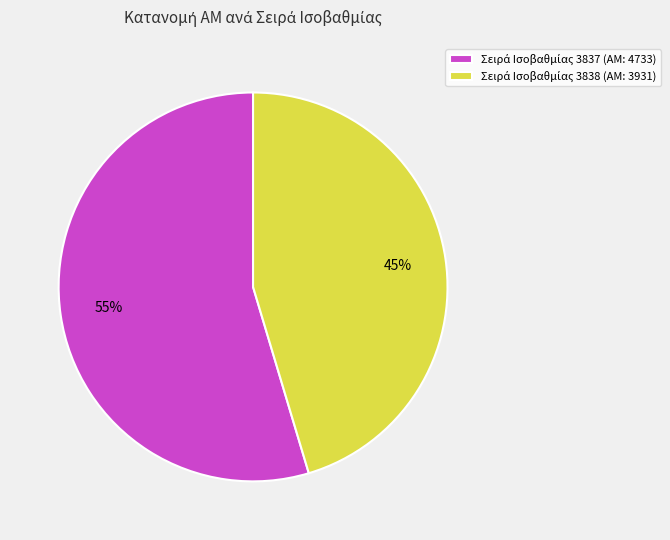

To the nearest percent, what is the average slice percentage?

50%